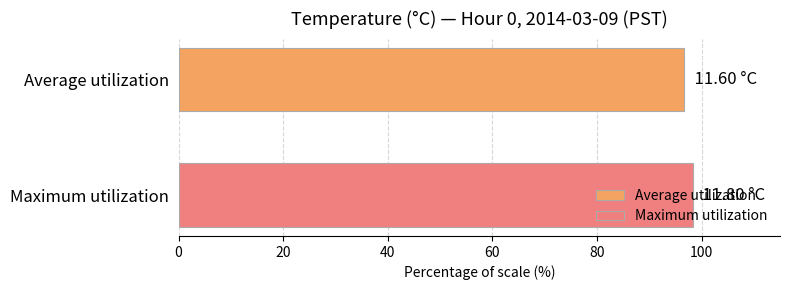

Which series has the widest spread of values?

Average utilization